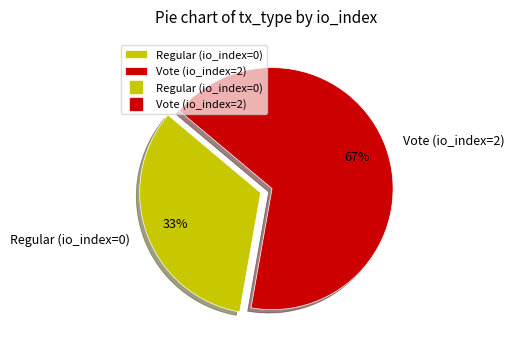

Which category has the smallest portion of the pie?

Regular (io_index=0)